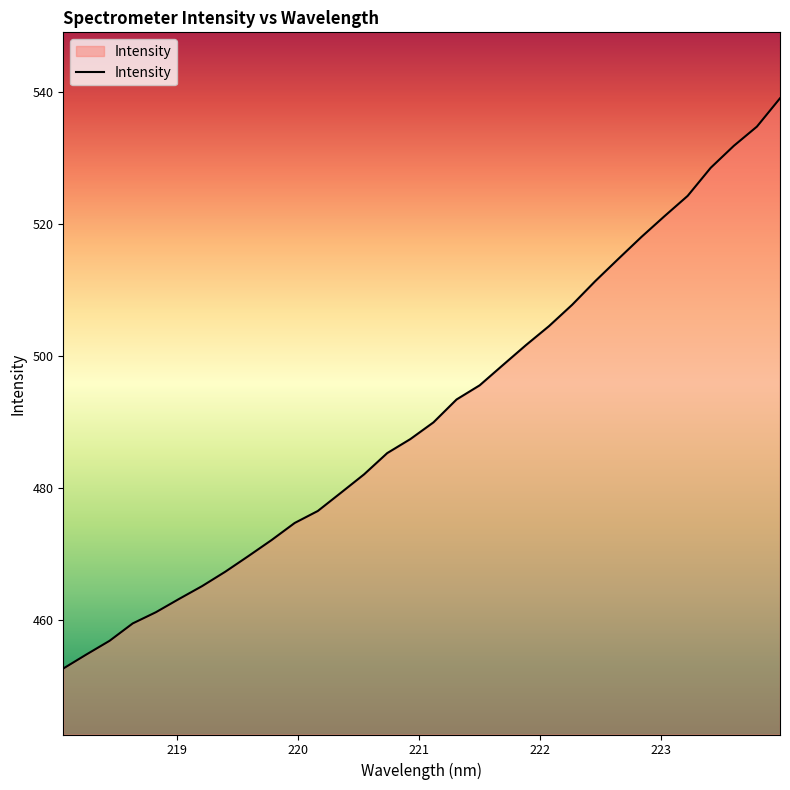

Count the number of categories in the chart.

32